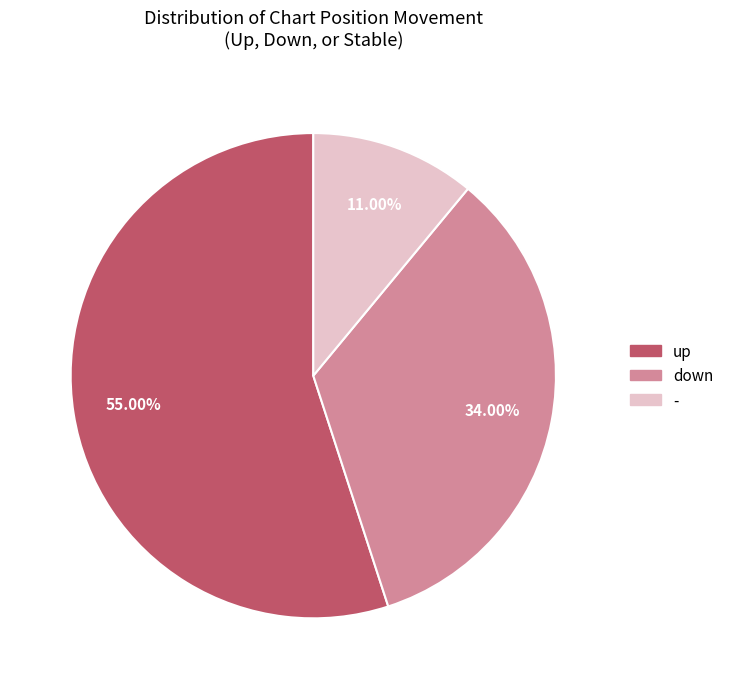

How many segments does this pie chart have?

3